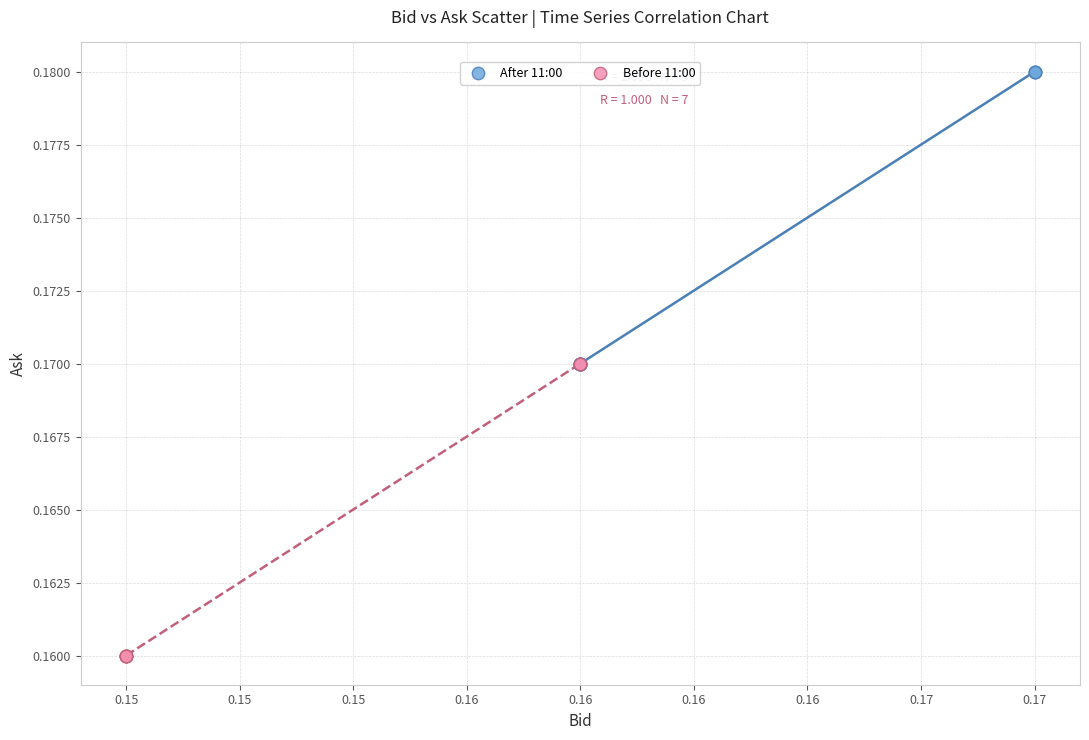

Which series reaches the minimum Y coordinate?

Before 11:00